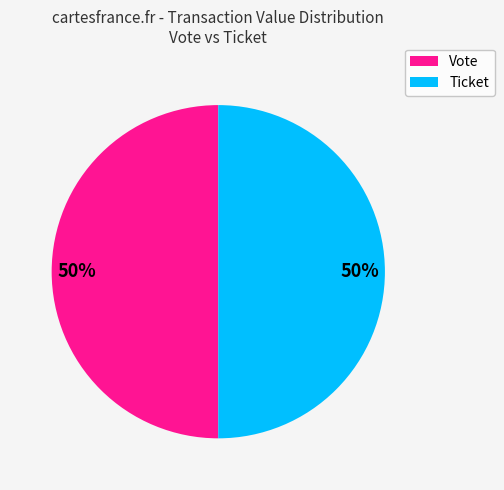

Approximately how many times larger is the value at Vote compared to Ticket?

1.0